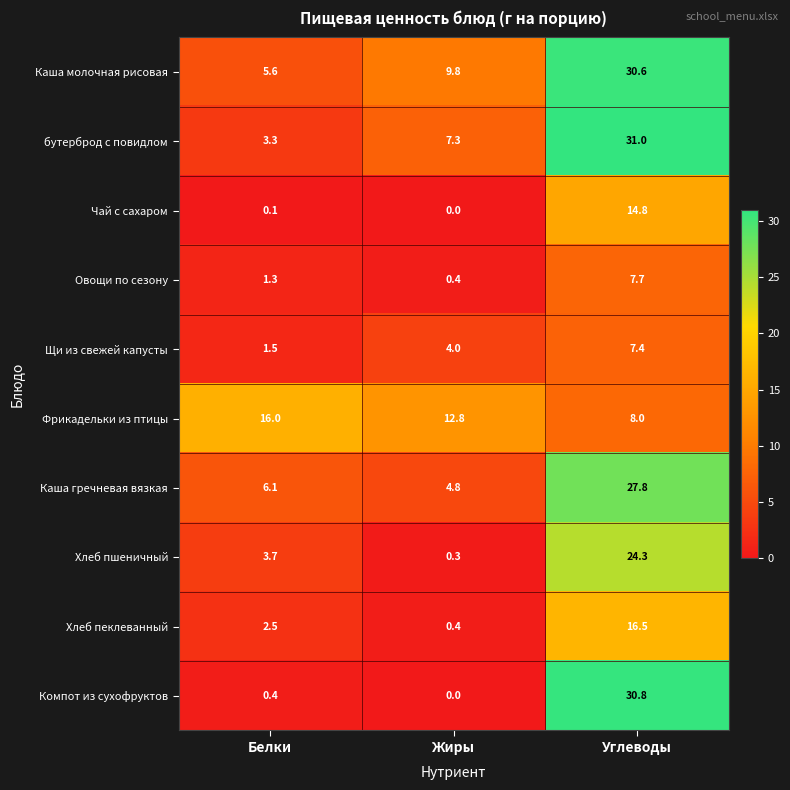

List the labels in order of Фрикадельки из птицы value, largest first.

Белки, Жиры, Углеводы